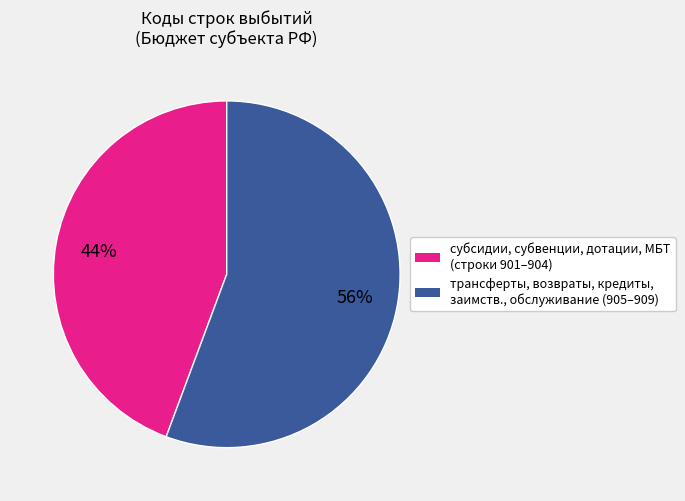

To the nearest percent, what is the average slice percentage?

50%